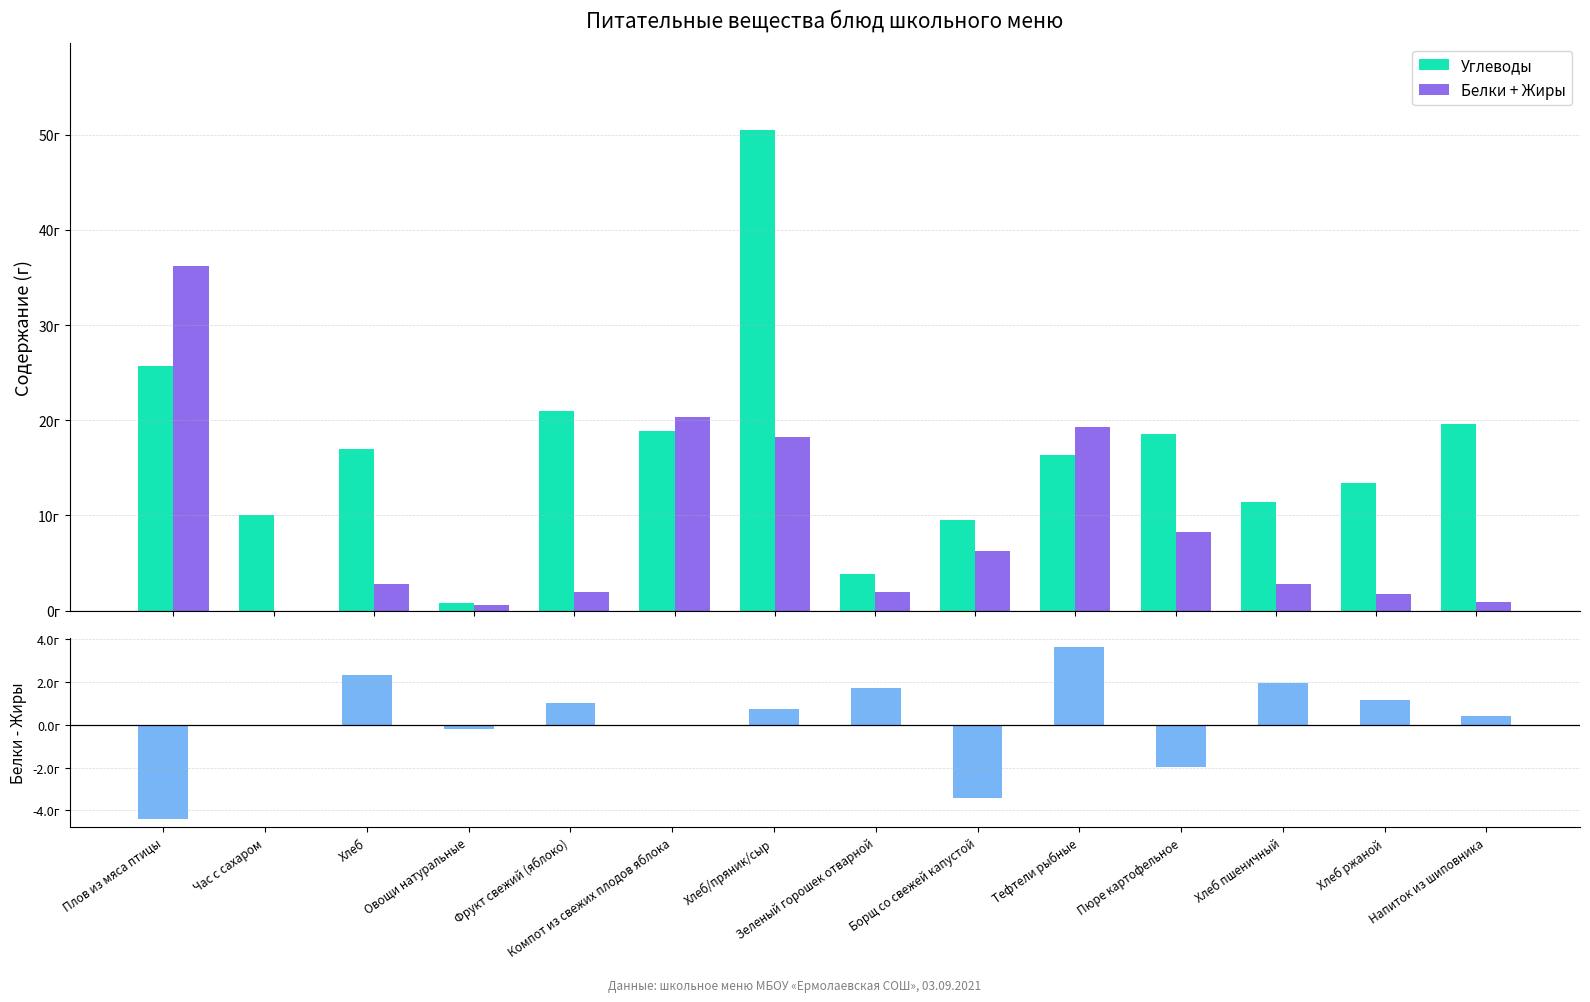

Is it true that Углеводы equals 24.6 at Хлеб?

False